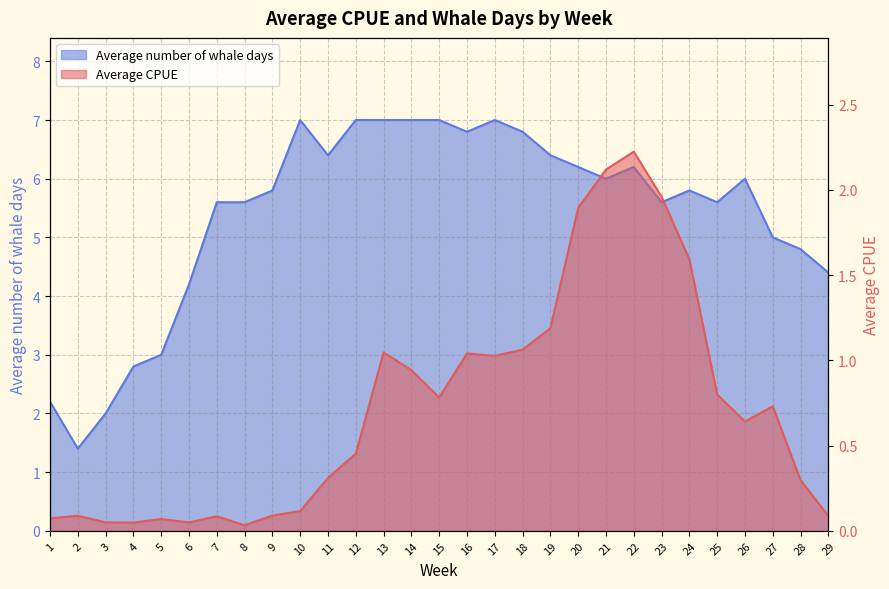

List the series in order of their peak value, highest first.

Average number of whale days, Average CPUE